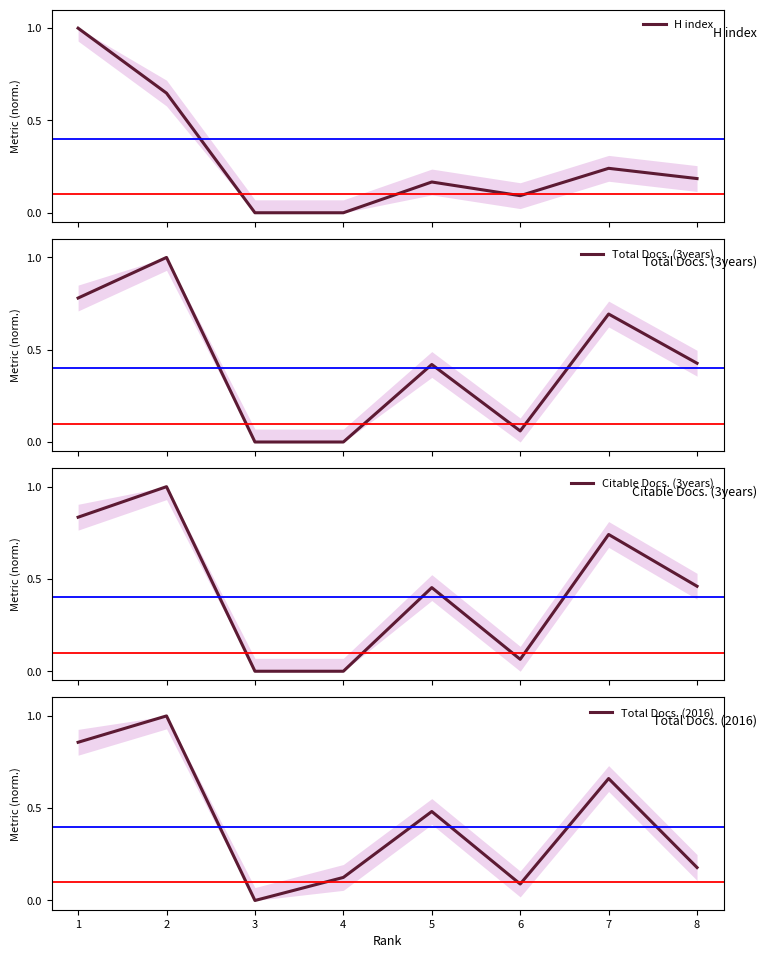

True or false: H index and Total Docs. (3years) cross at least once.

True